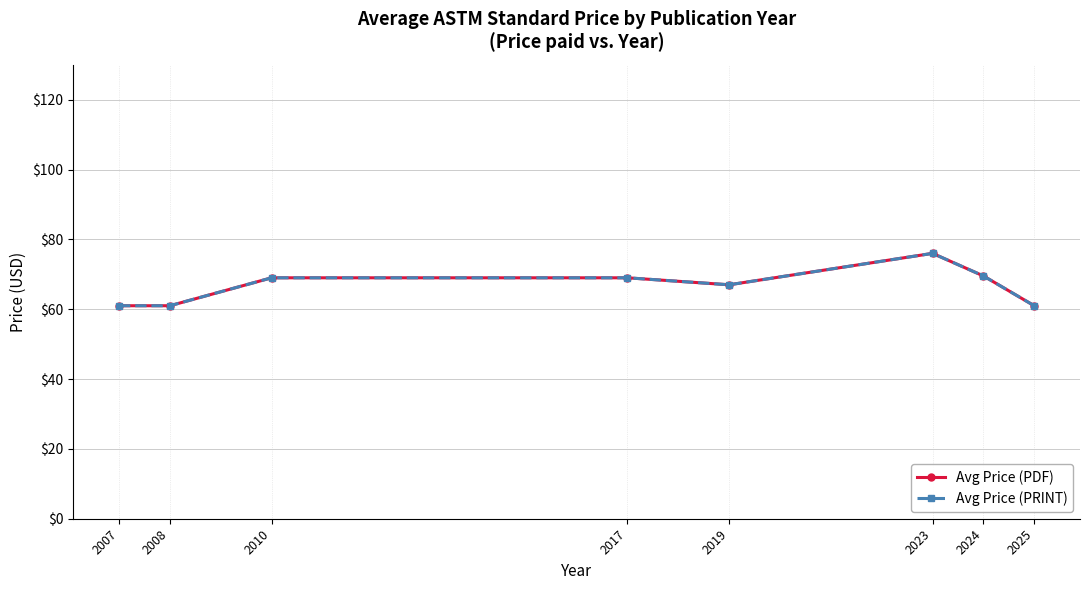

Reading left to right, transcribe all the data shown in this chart.

Avg Price (PDF): 2007=61.0	2008=61.0	2010=69.0	2017=69.0	2019=67.0	2023=76.0	2024=69.5	2025=61.0
Avg Price (PRINT): 2007=61.0	2008=61.0	2010=69.0	2017=69.0	2019=67.0	2023=76.0	2024=69.5	2025=61.0